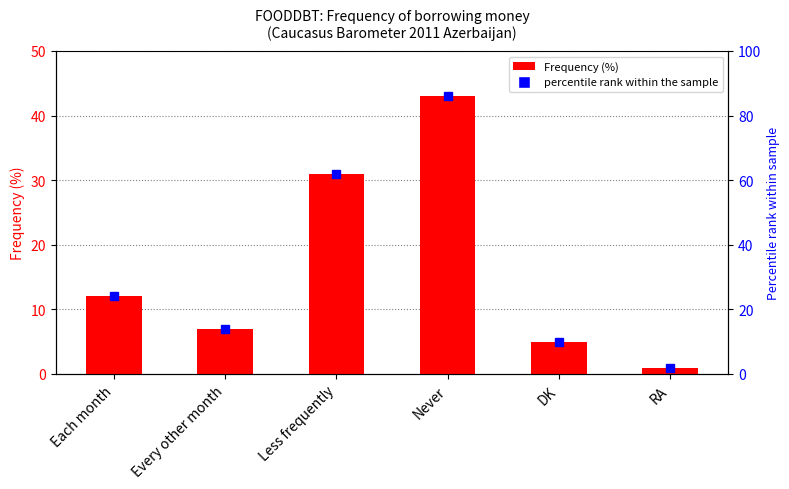

Where does the data first go above 12?

Less frequently